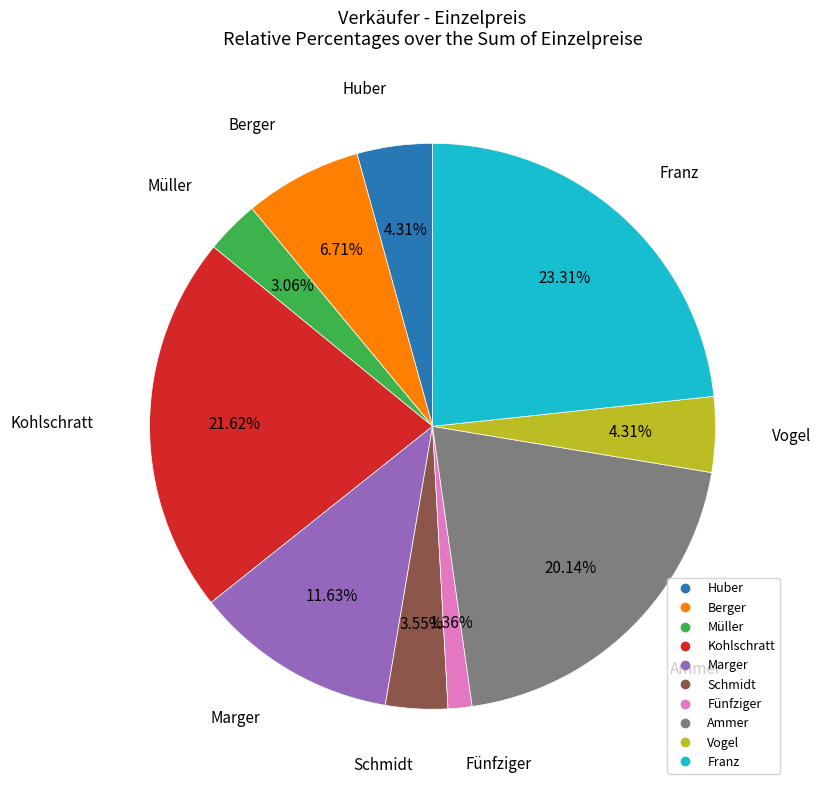

What is the smallest slice in the pie chart?

Fünfziger